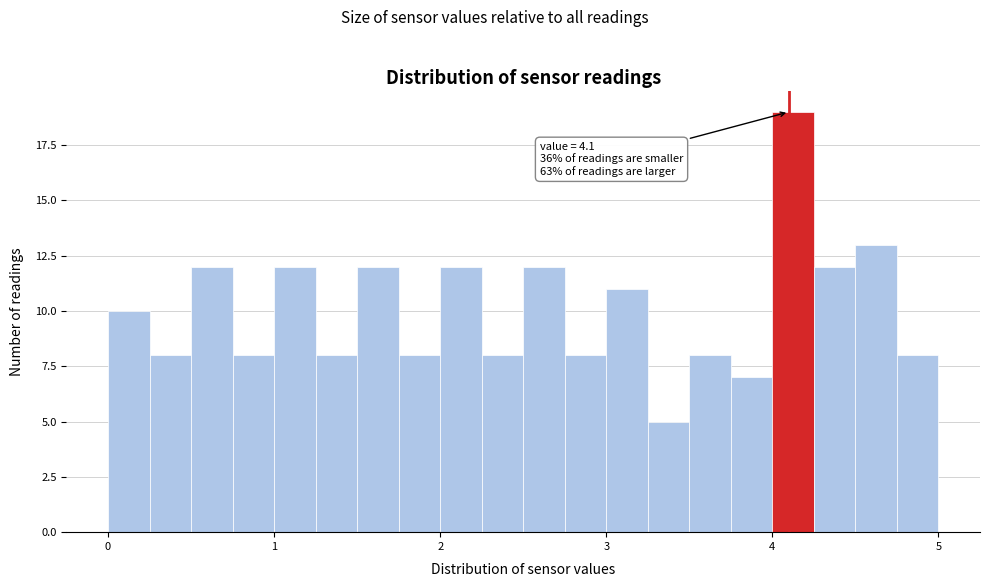

Read against the x-axis, roughly where is the centre of the tallest bar?

4.1